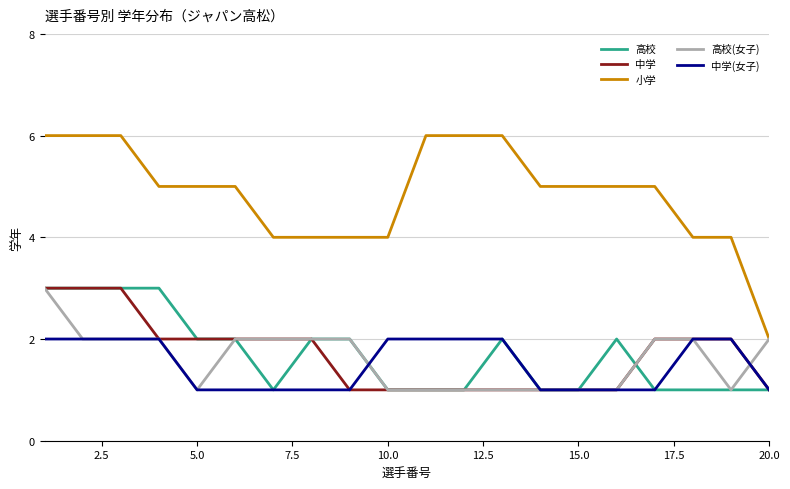

True or false: 小学 and 高校 cross at least once.

False